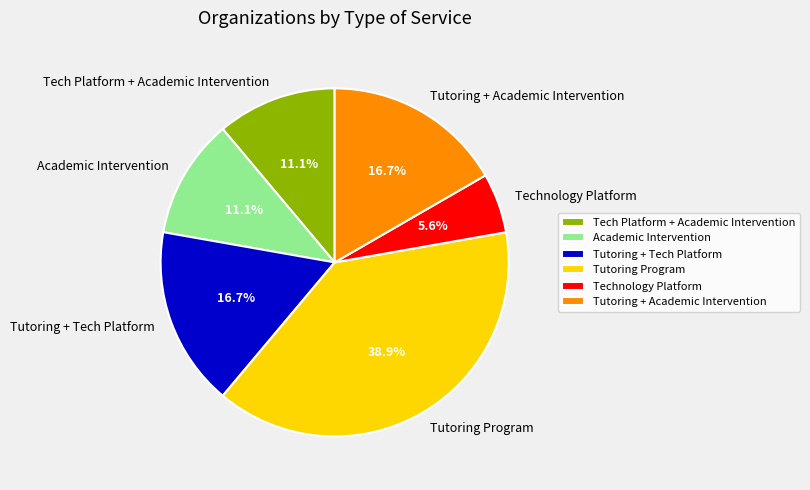

Which has a higher value, Tutoring + Academic Intervention or Tutoring Program?

Tutoring Program